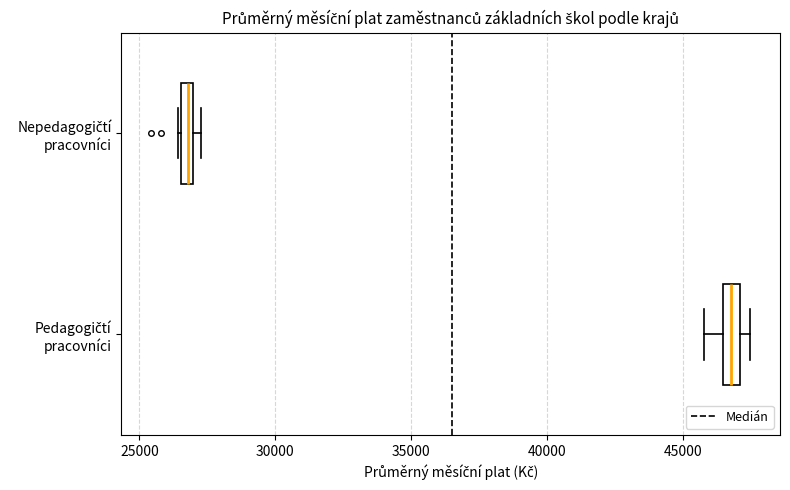

Where is the right edge of the box for Nepedagogičtí pracovníci on the x-axis? The values are not printed on the chart, so give them approximately, as read against the axis.

27000